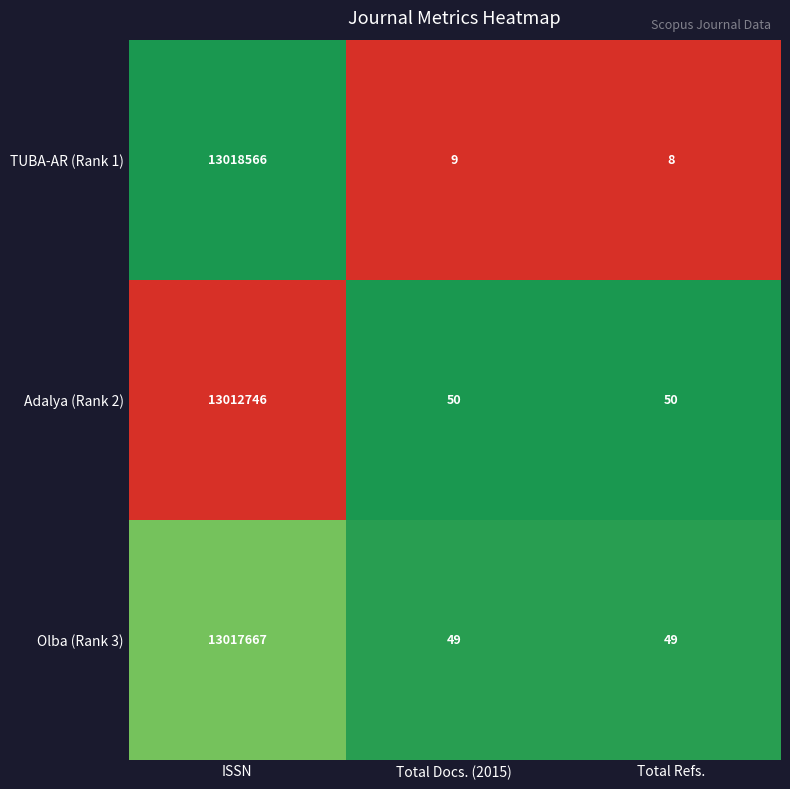

List the series in order of their peak value, highest first.

TUBA-AR (Rank 1), Olba (Rank 3), Adalya (Rank 2)